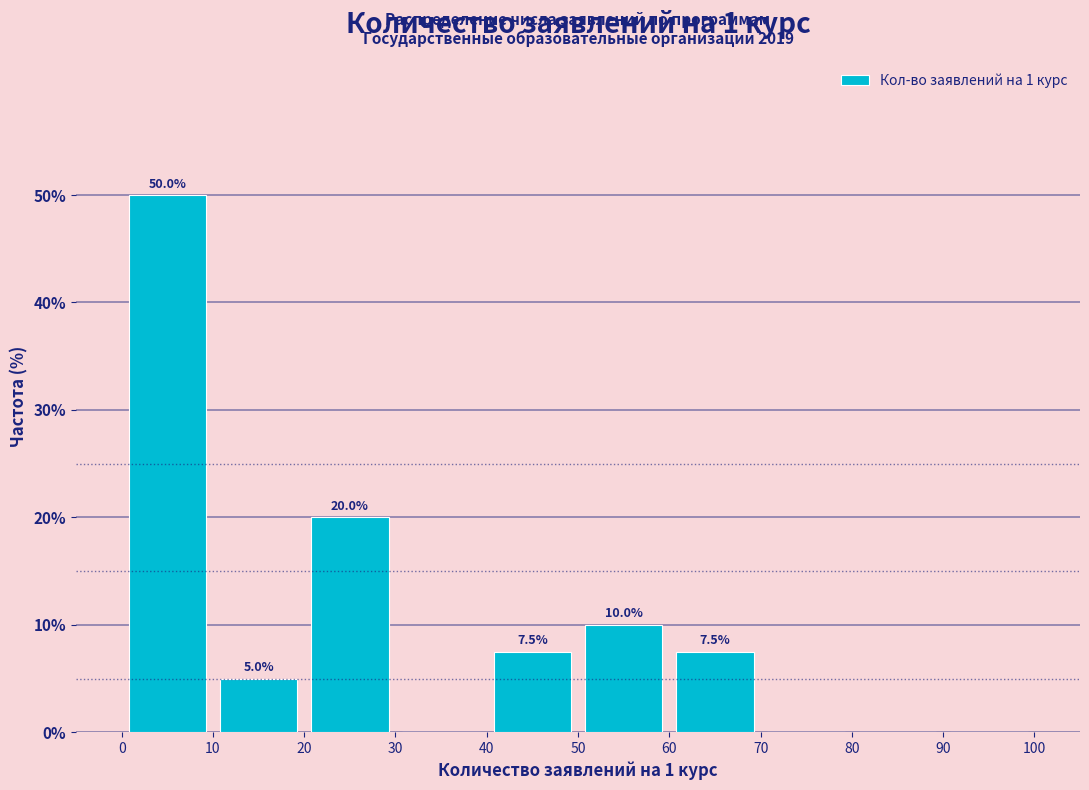

Over which range of the x-axis is the bar tallest?

0 to 10